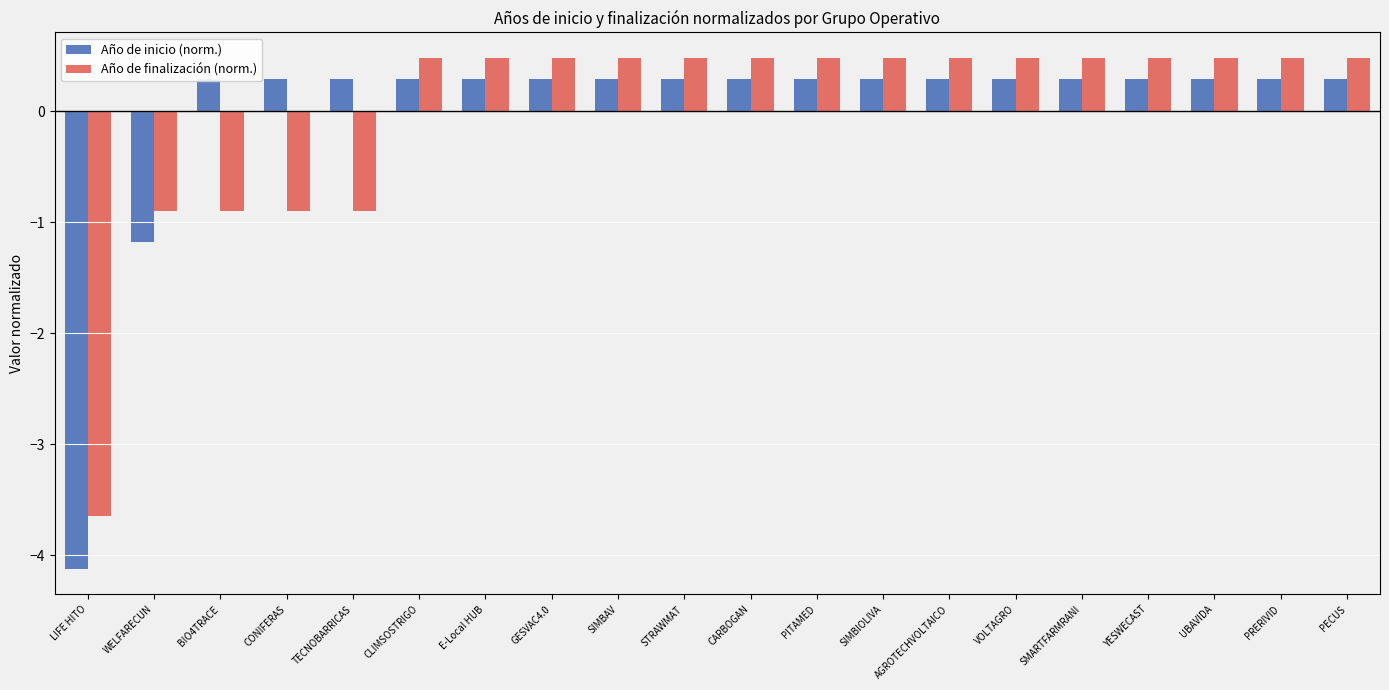

What is the lowest value of the Año de inicio (norm.) series?

-4.1